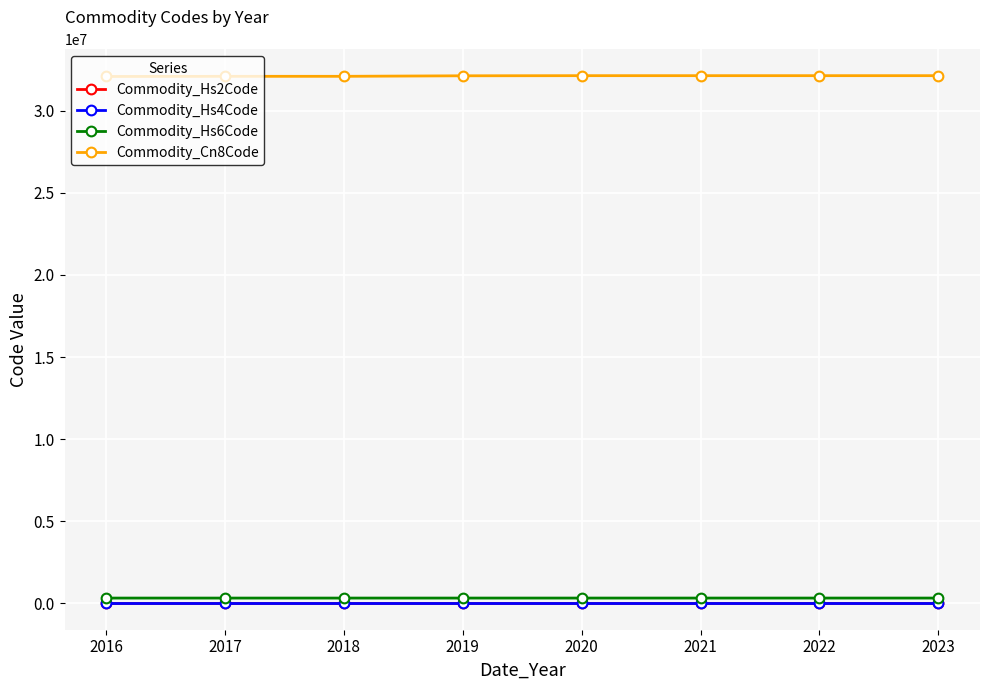

At how many categories does at least one series exceed 15759913?

8